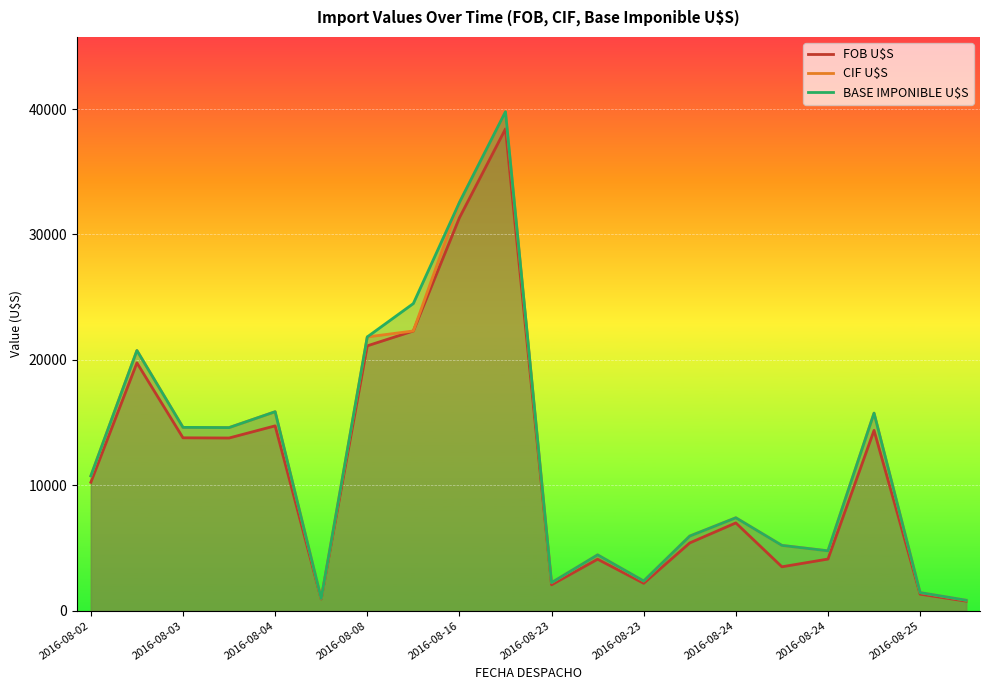

Which category has the highest value across all series?

2016-08-17